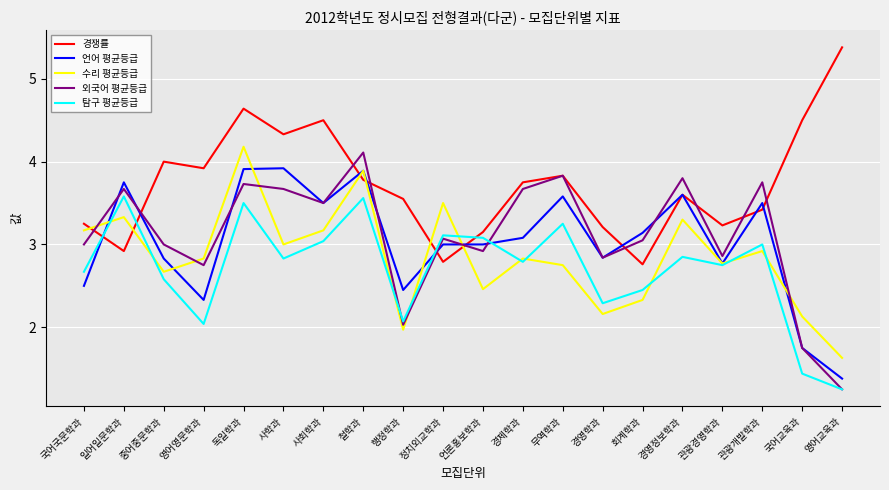

Between 영어영문학과 and 철학과, which series saw the biggest shift?

언어 평균등급